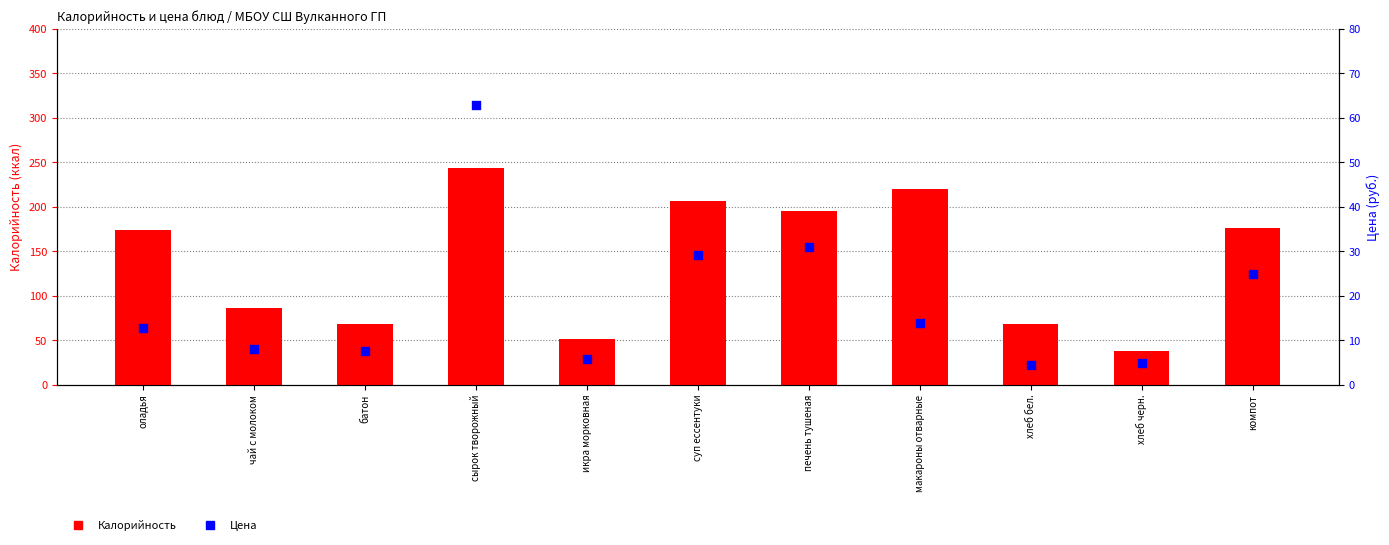

Is the value of Цена at хлеб бел. greater than the value of Калорийность at хлеб бел.?

No